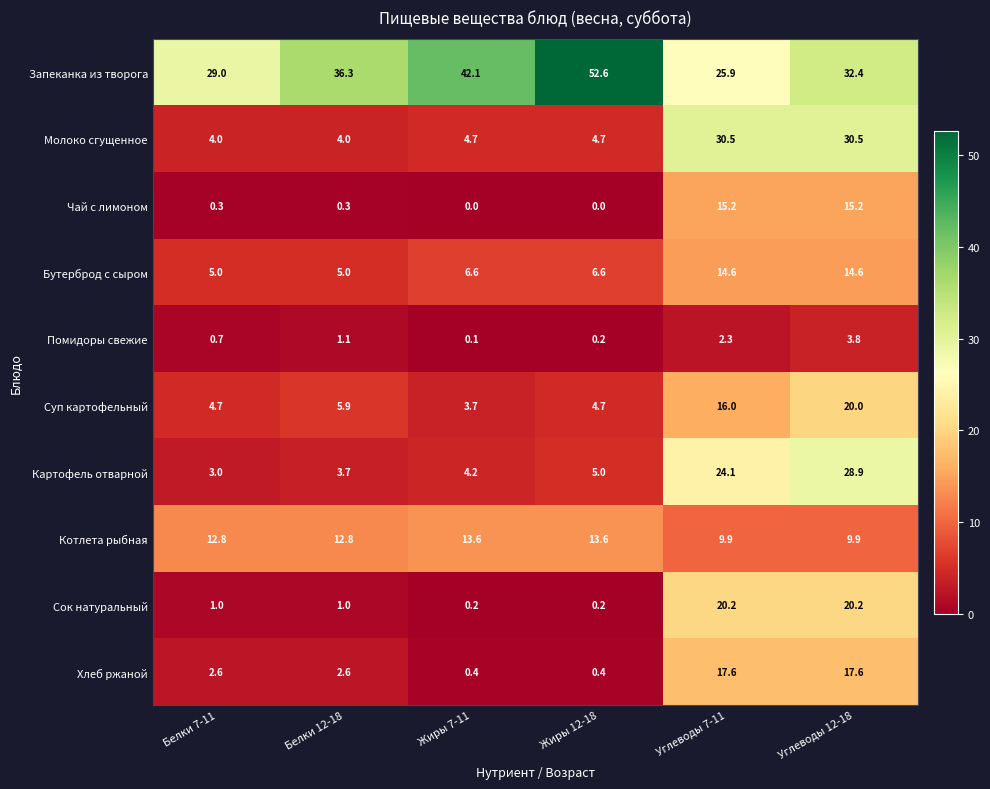

What is the average value of the Бутерброд с сыром series?

8.7